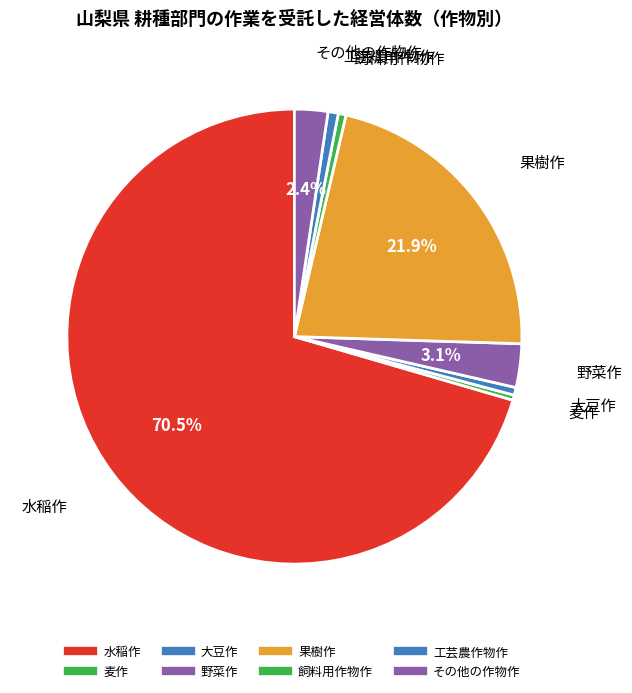

True or false: 水稲作 accounts for 78% of the total.

False